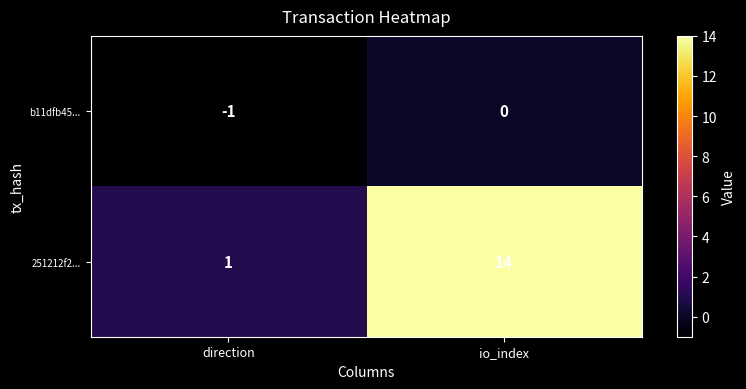

The value of b11dfb45... at direction is 0. True or false?

False